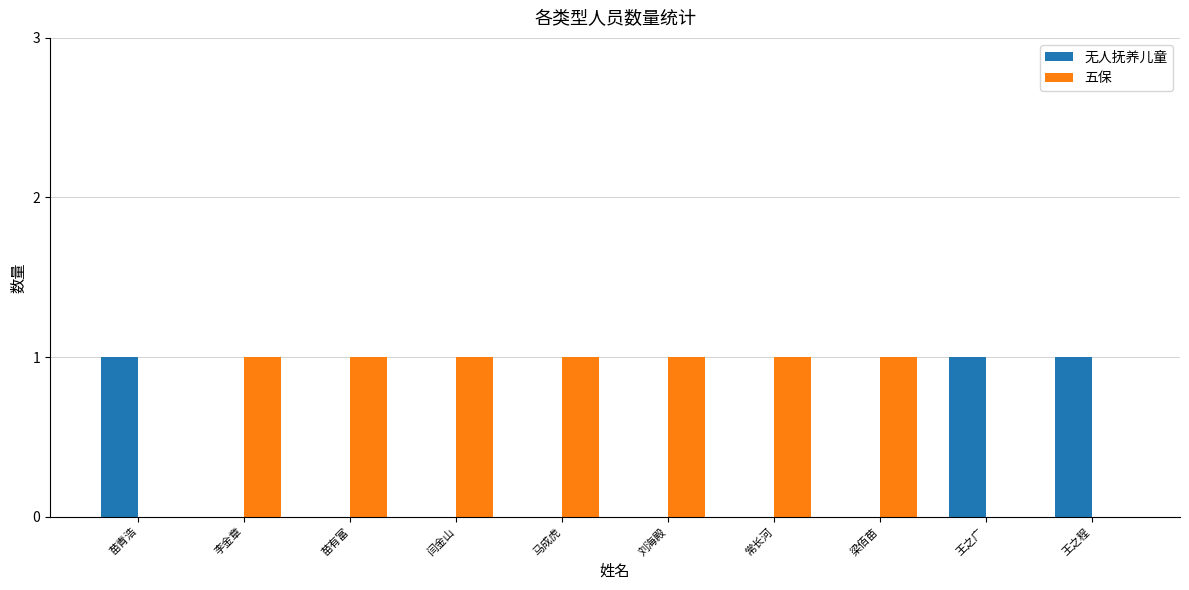

What is the sum of all 五保 values?

7